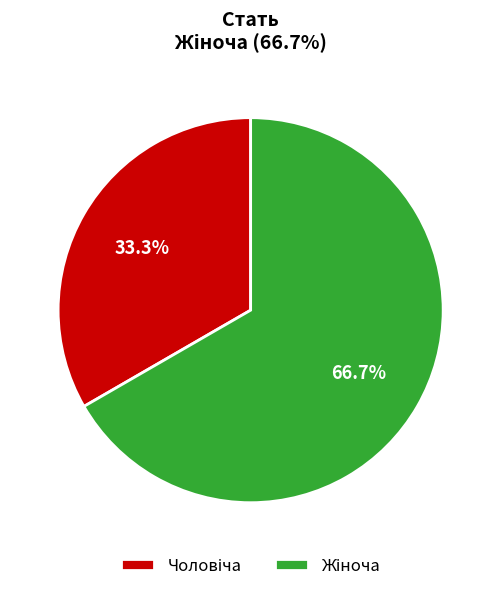

Is there a majority slice in this chart?

Yes